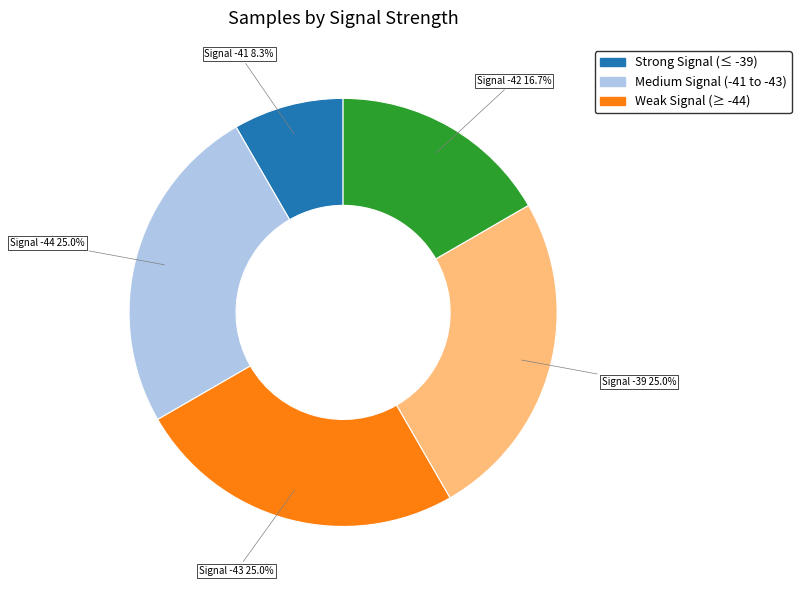

Is there a majority slice in this chart?

No